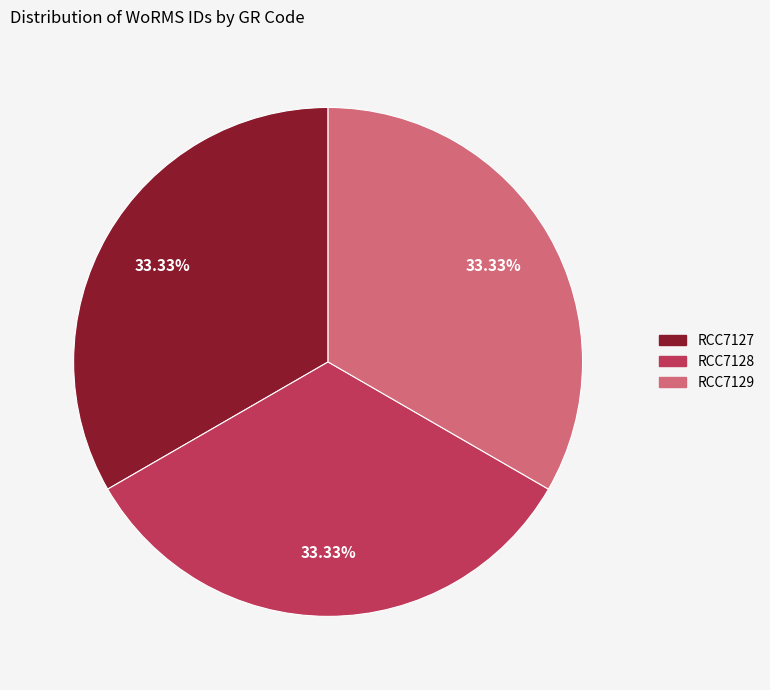

Combined, do RCC7128 and RCC7127 account for over 50%?

Yes